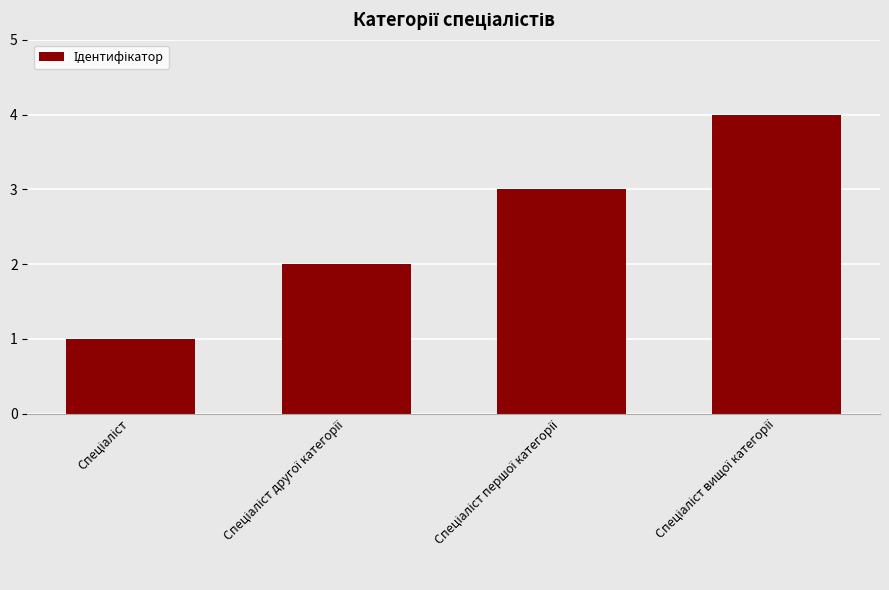

What is the greatest value displayed?

4